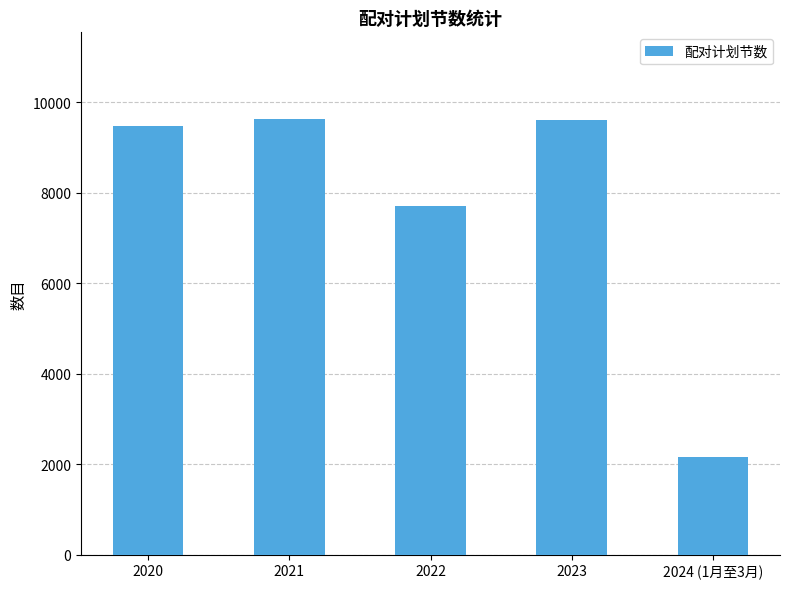

What is the ratio of the value at 2024 (1月至3月) to the value at 2021?

0.2